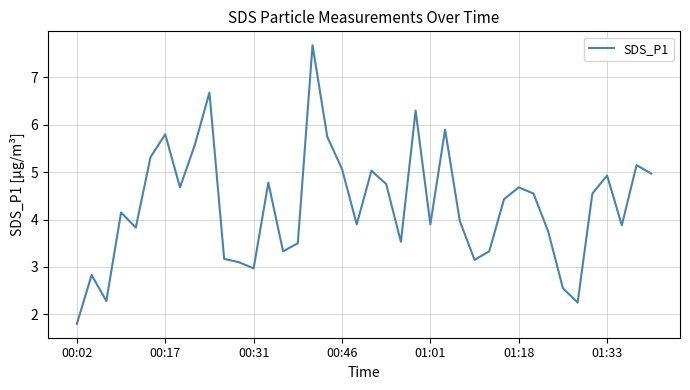

How many categories are shown in the chart?

40